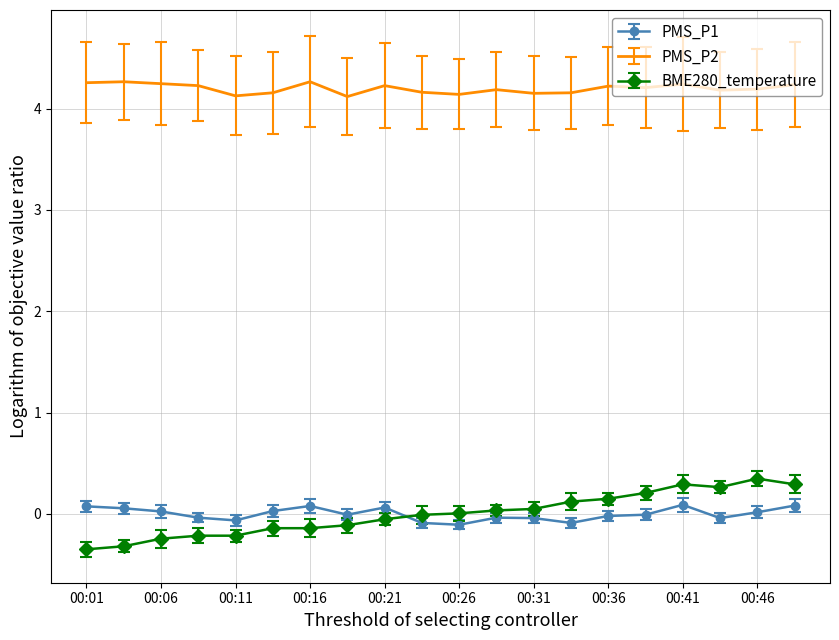

Which series has the widest spread of values?

BME280_temperature